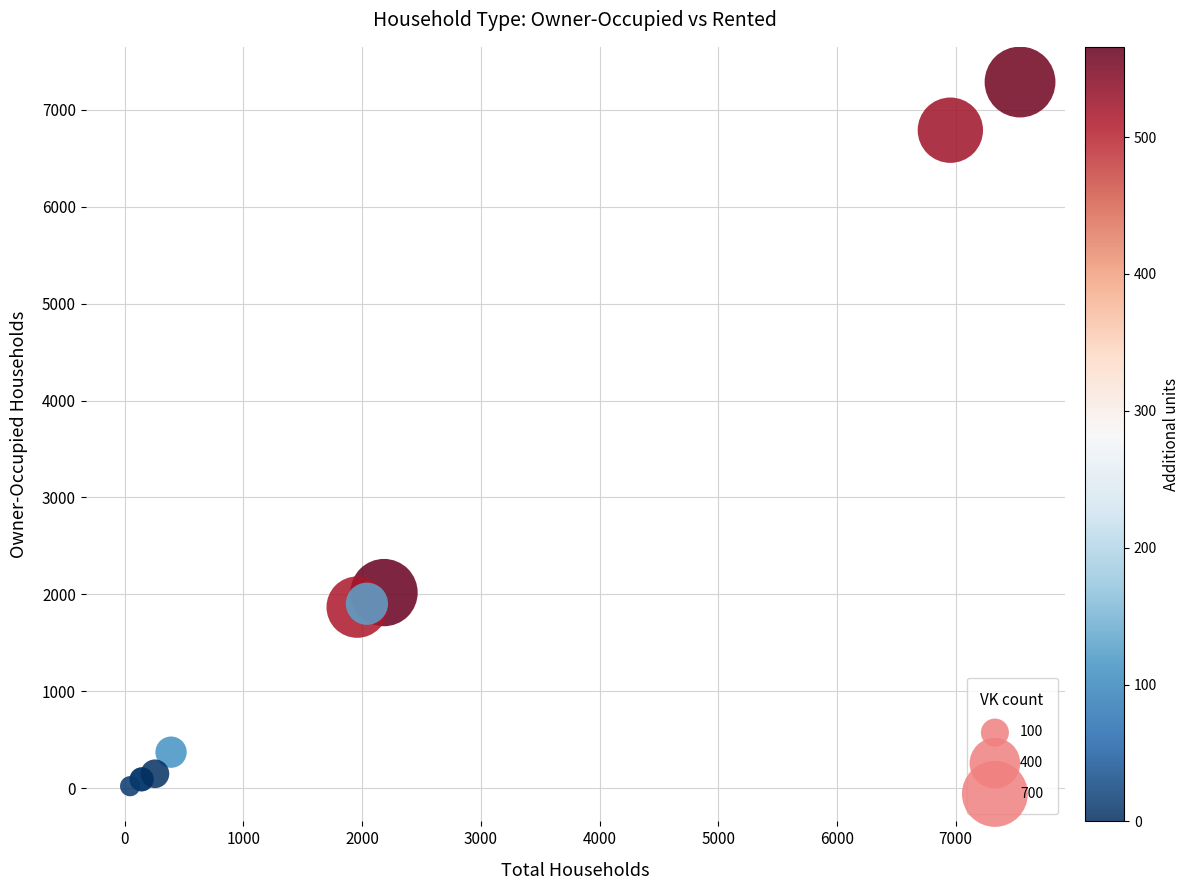

What Y value in the scatter plot is closest to 3653?

2018